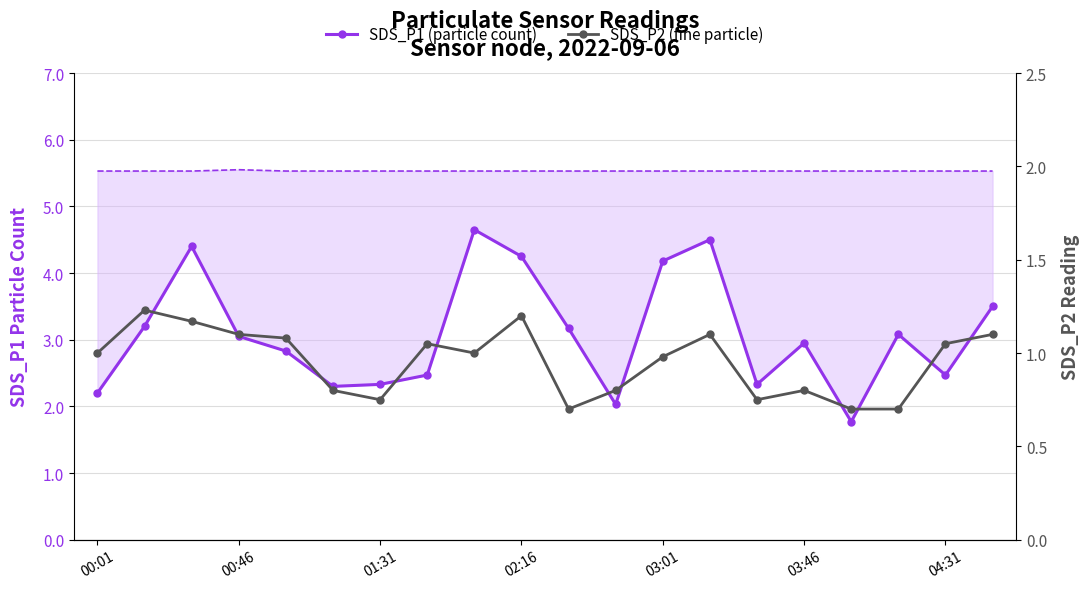

Reading left to right, list all the values displayed in this chart.

SDS_P1 (particle count): 2.2	3.2	4.4	3.0	2.8	2.3	2.3	2.5	4.7	4.2	3.2	2.0	4.2	4.5	2.3	3.0	1.8	3.1	2.5	3.5
SDS_P2 (fine particle): 1.0	1.2	1.2	1.1	1.1	0.8	0.8	1.1	1.0	1.2	0.7	0.8	1.0	1.1	0.8	0.8	0.7	0.7	1.1	1.1